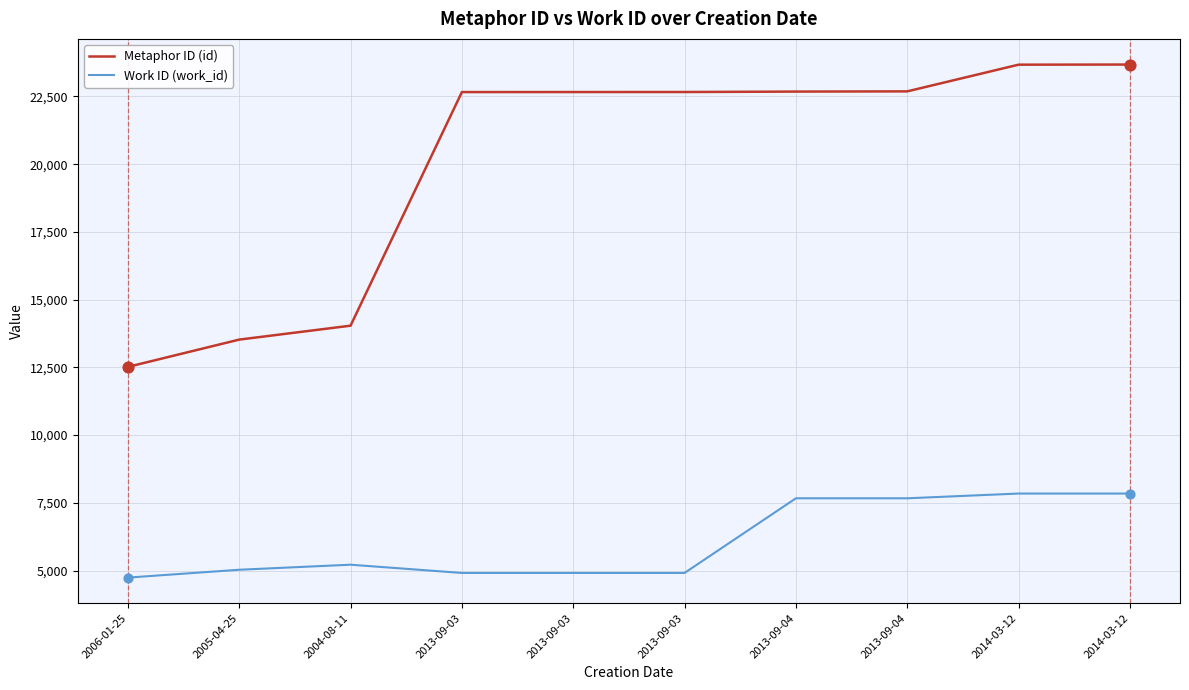

What are all the series names shown in the legend?

Metaphor ID (id), Work ID (work_id)